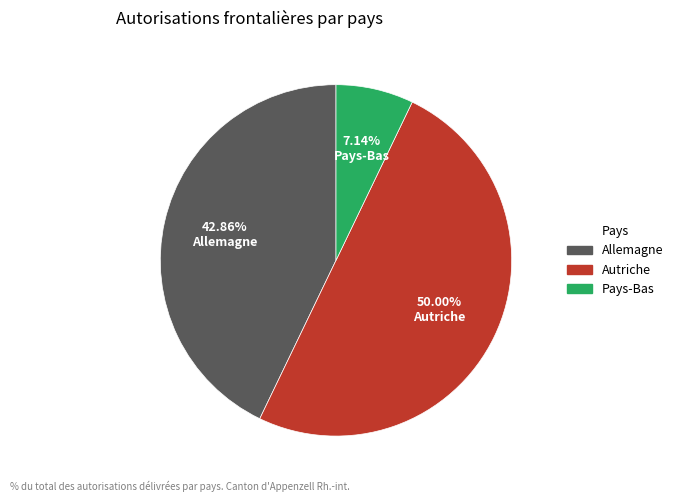

What is the ratio of the value at Pays-Bas to the value at Allemagne?

0.2